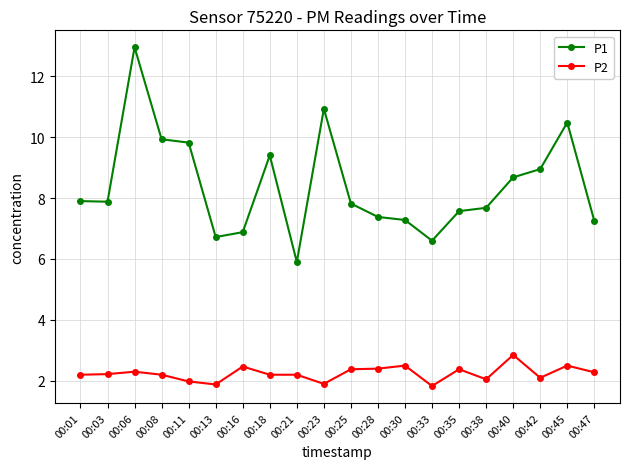

The value of P1 at 00:23 is 18.3. True or false?

False